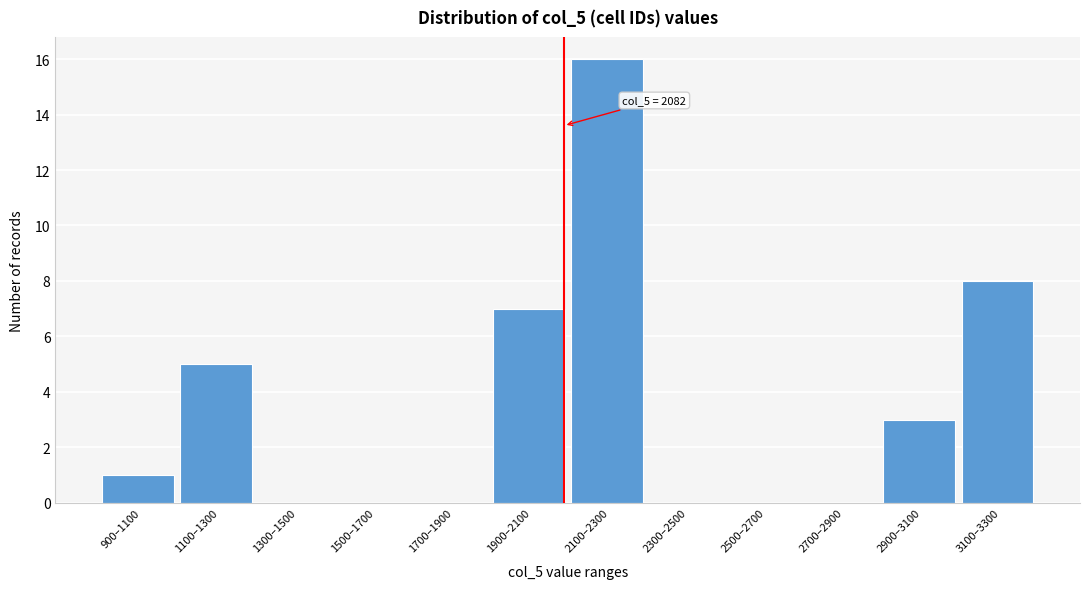

Reading left to right, list all the values displayed in this chart.

900–1100=1	1100–1300=5	1300–1500=0	1500–1700=0	1700–1900=0	1900–2100=7	2100–2300=16	2300–2500=0	2500–2700=0	2700–2900=0	2900–3100=3	3100–3300=8